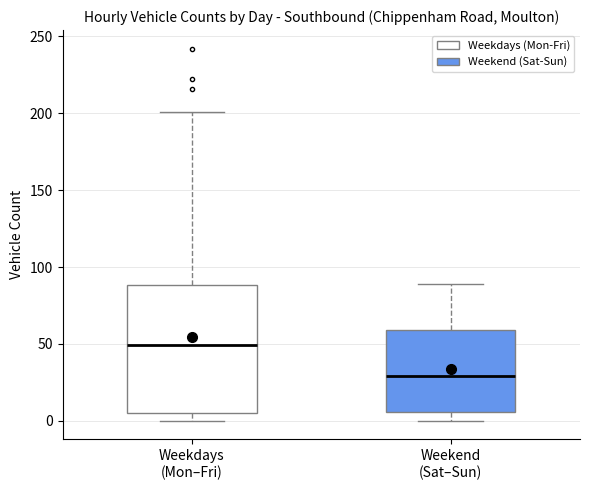

Which box is the tallest, from its lower edge to its upper edge?

Weekdays (Mon–Fri)